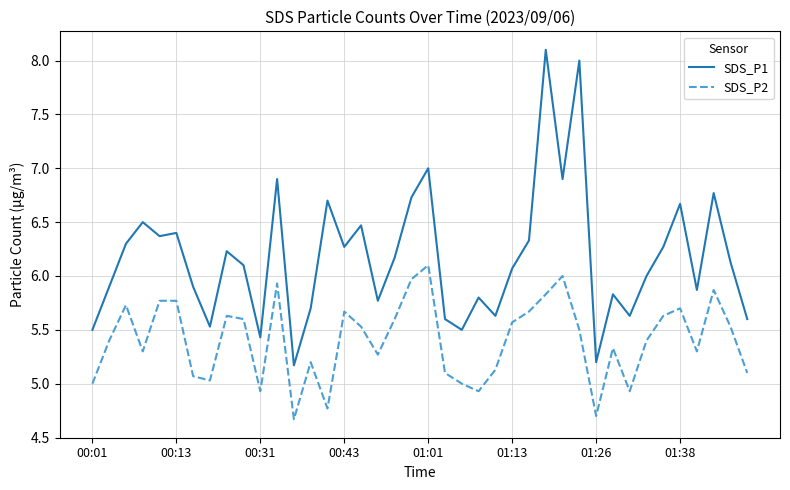

What is the highest value of the SDS_P1 series?

8.1